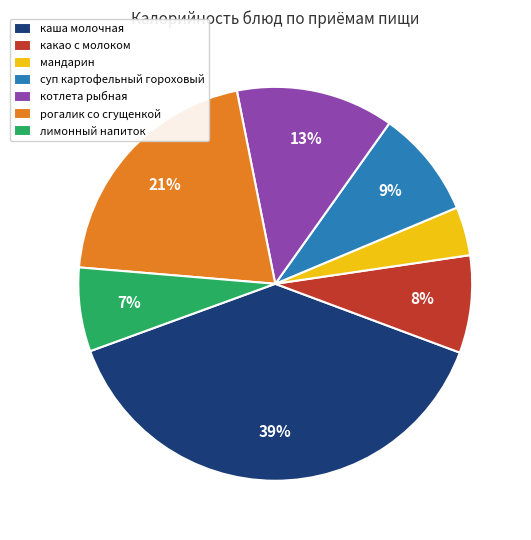

Does лимонный напиток represent more than half of the total?

No